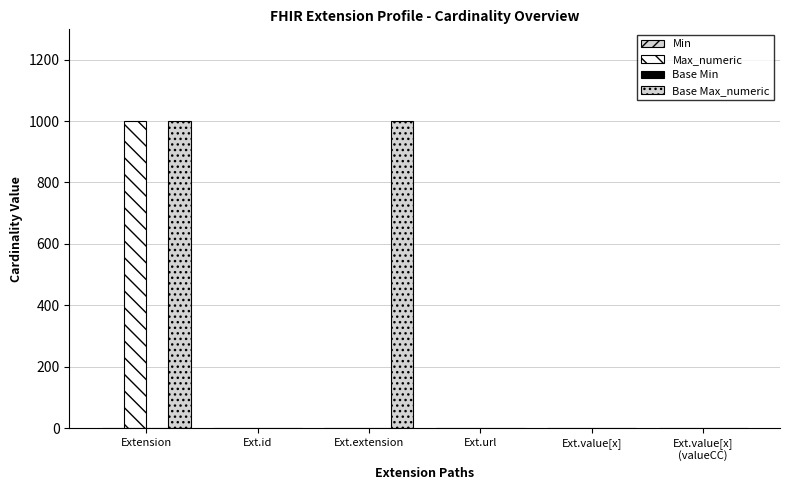

Which series changed the most between Extension and Ext.extension?

Max_numeric